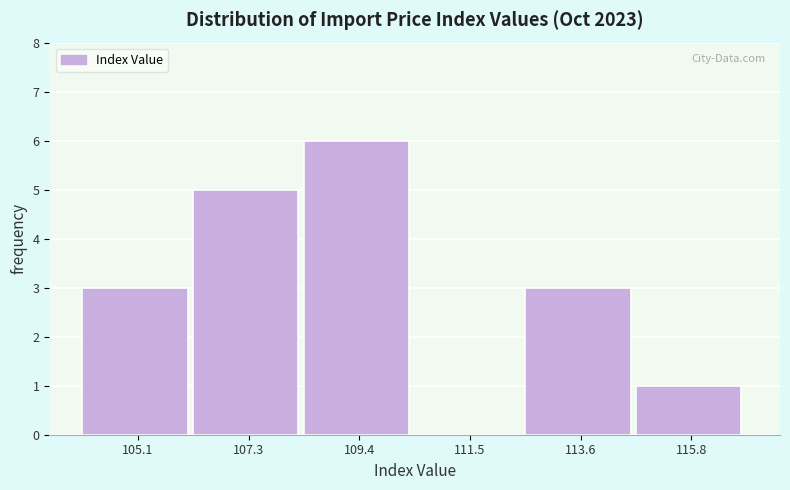

Reading left to right, extract all data points from this chart.

105.1=3	107.3=5	109.4=6	111.5=0	113.6=3	115.8=1